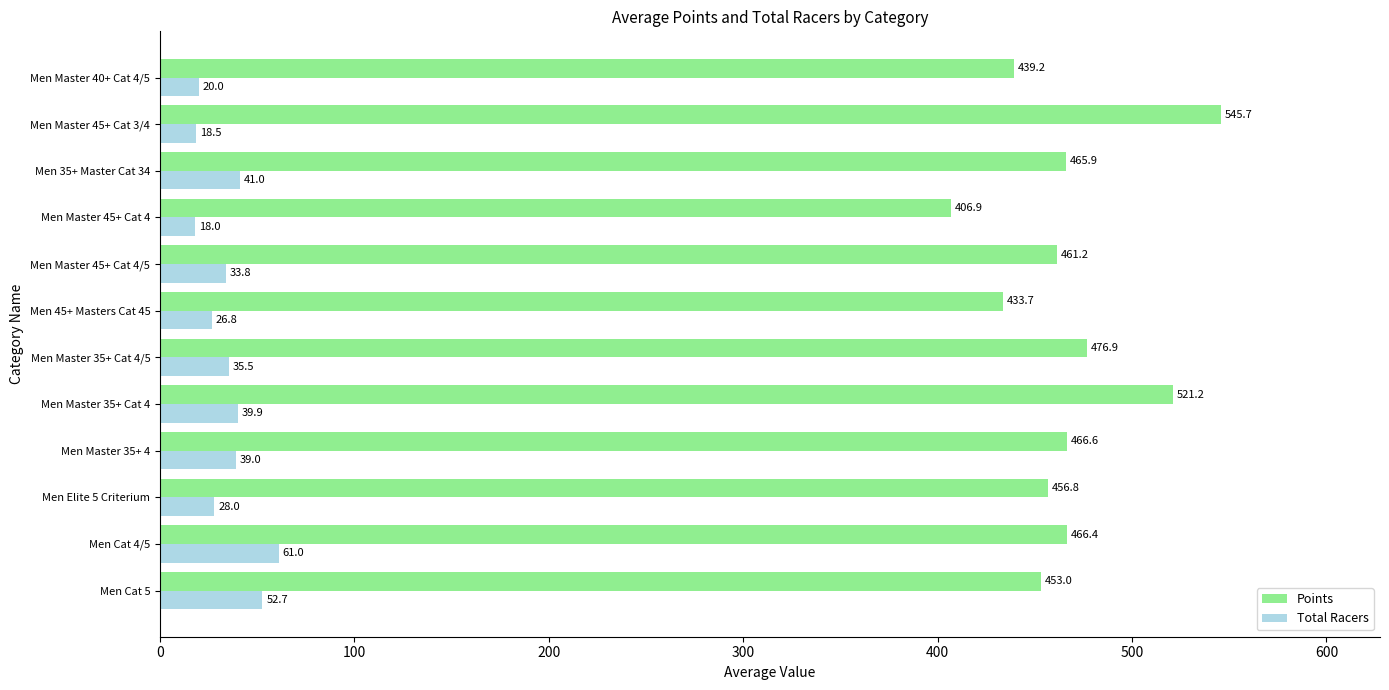

What are all the series names shown in the legend?

Points, Total Racers